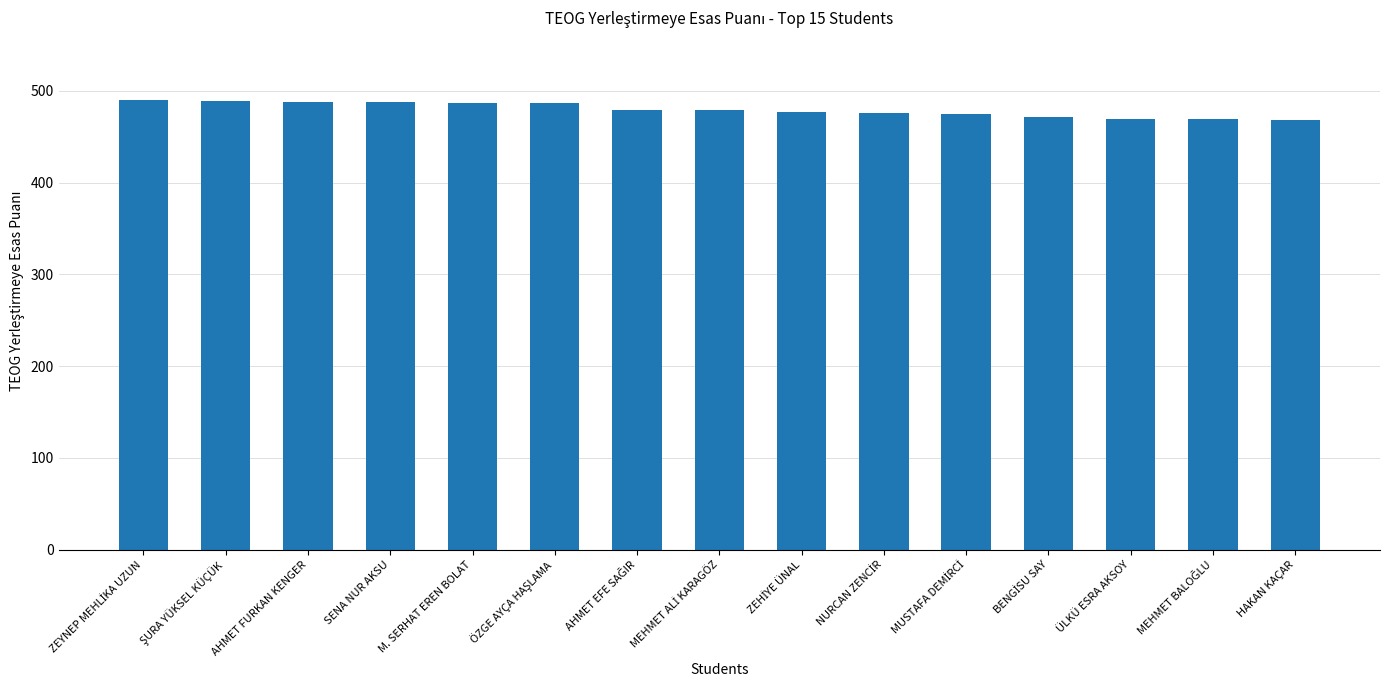

Read the value at ÜLKÜ ESRA AKSOY.

468.8